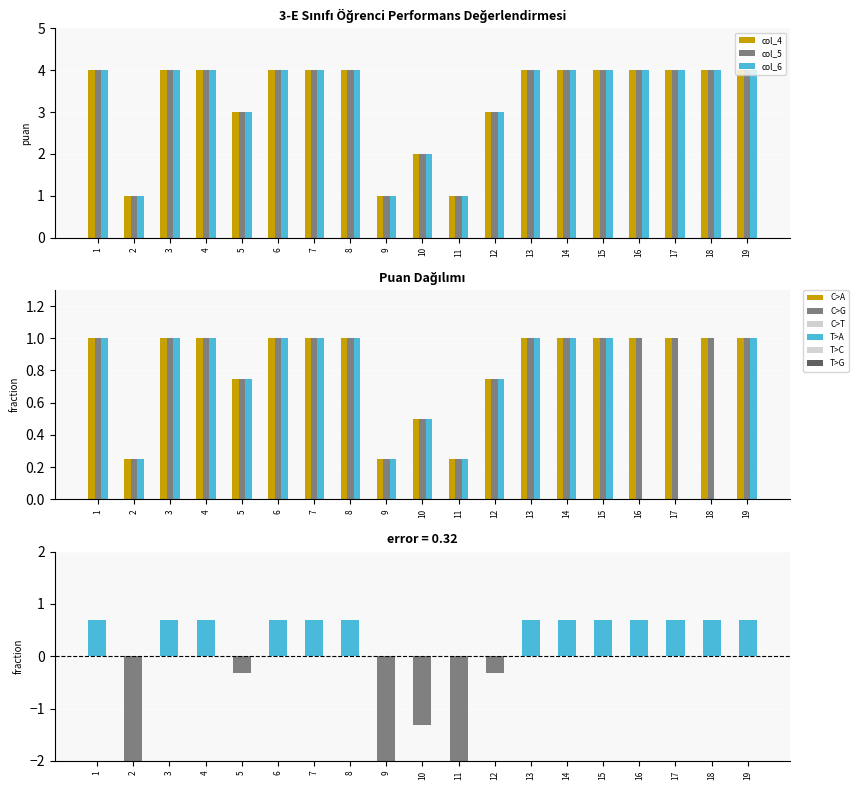

What is the minimum value shown in the chart?

-2.3